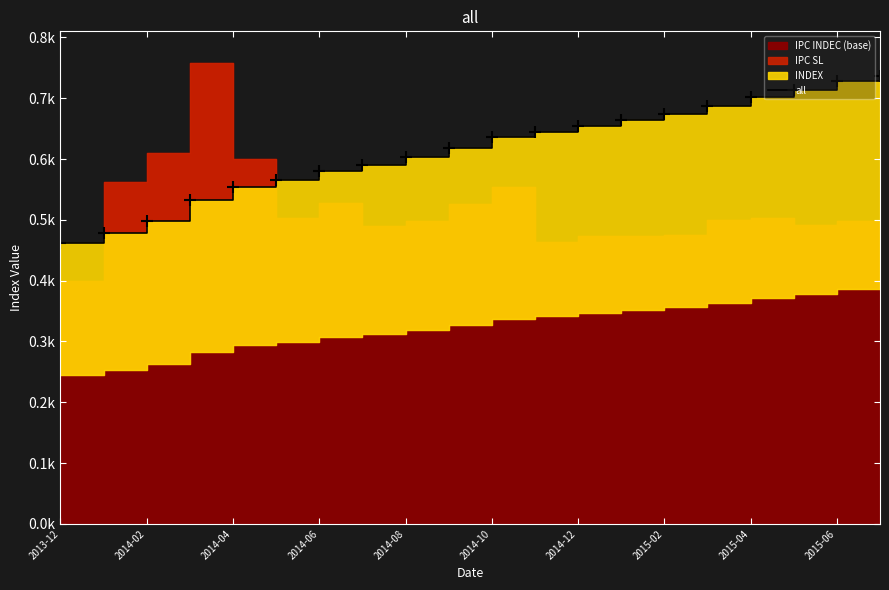

What is the sum of all values?

12323.6